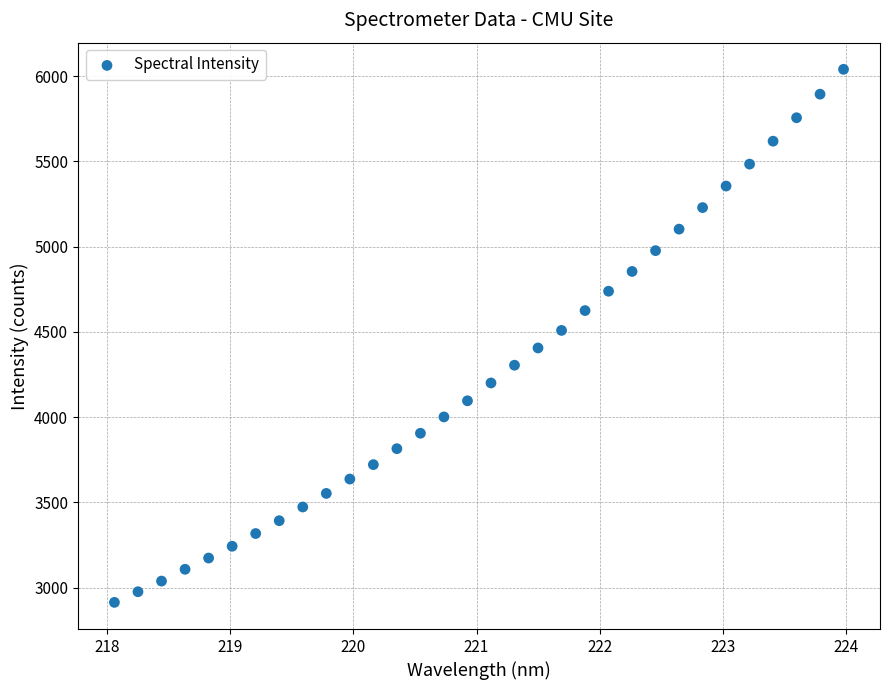

What is the range of X values (max minus min)?

5.9